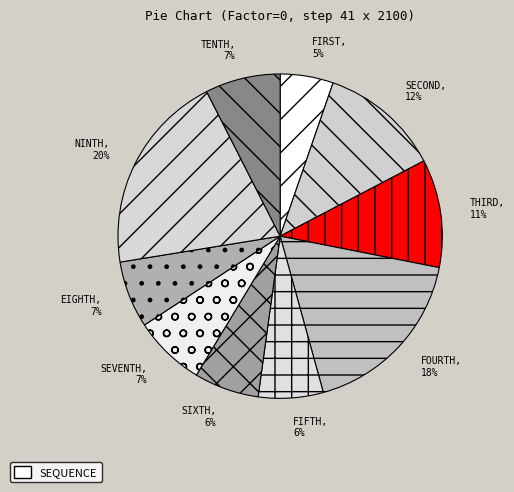

To the nearest percent, what is the combined percentage of SEVENTH and NINTH?

27%